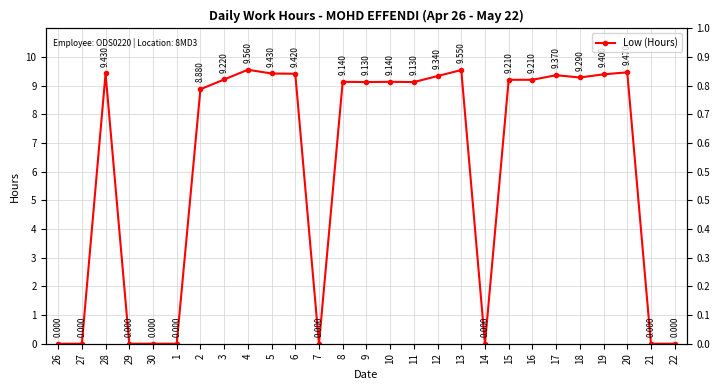

Is it true that the value at 29 is 0.0?

True